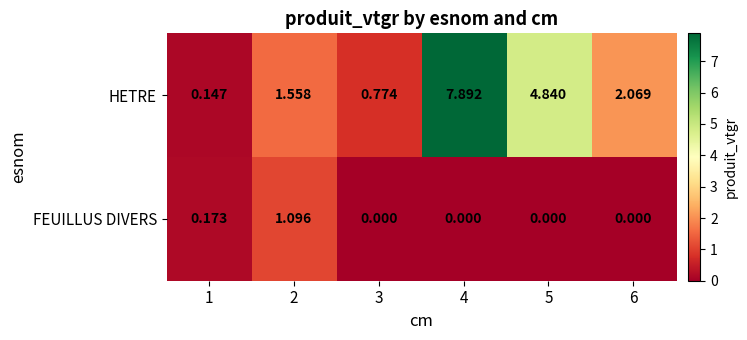

List the series in order of their overall mean, highest first.

HETRE, FEUILLUS DIVERS